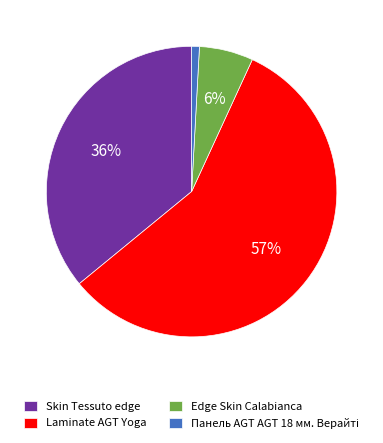

To the nearest percent, what portion does Skin Tessuto edge represent?

36%